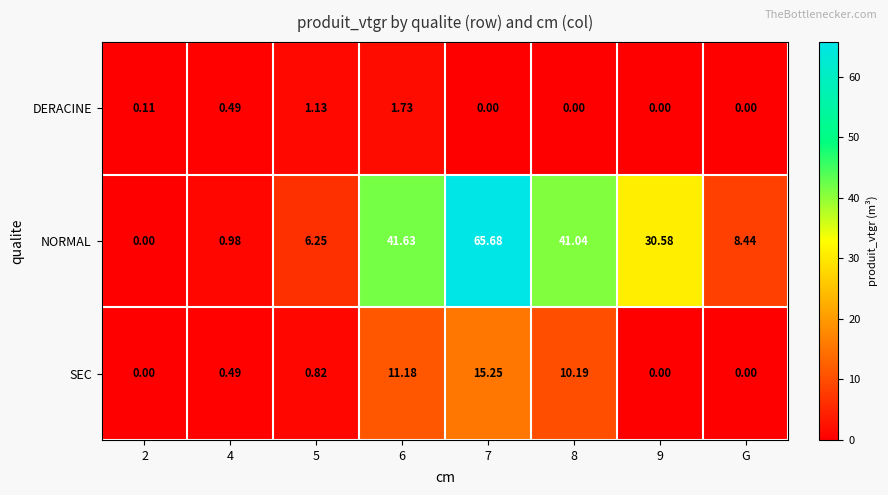

Which series has the widest spread of values?

NORMAL